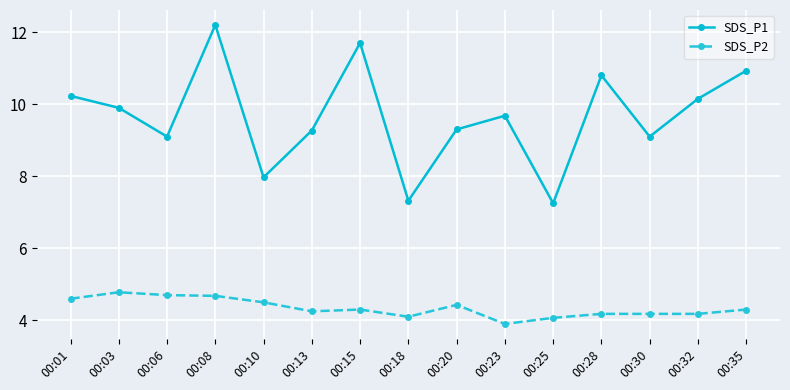

True or false: SDS_P2 has a value of 6.8 at 00:10.

False